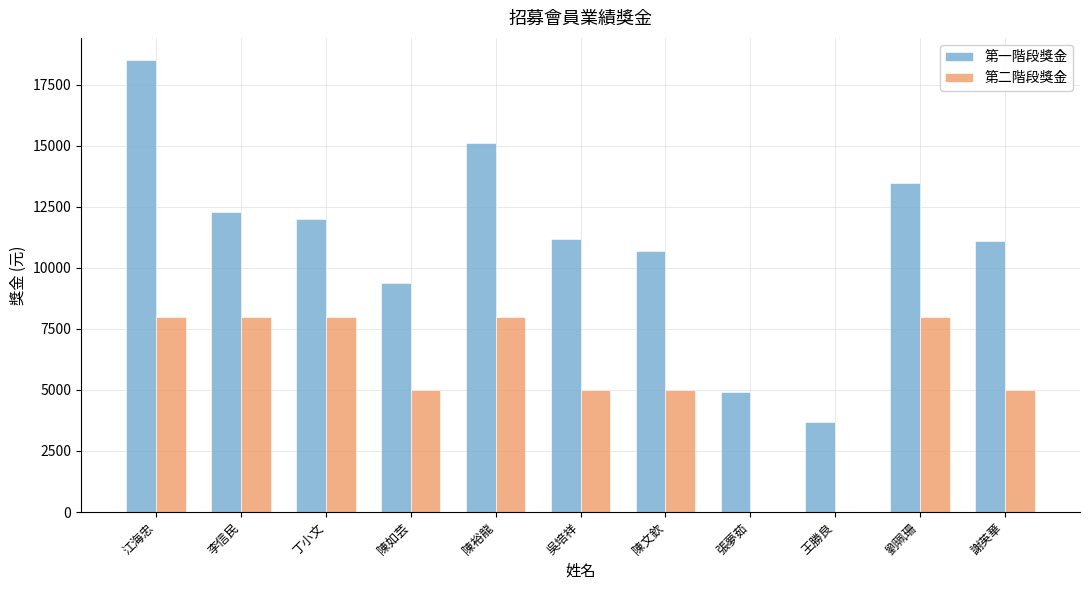

At which label does 第一階段獎金 reach its peak?

江海忠